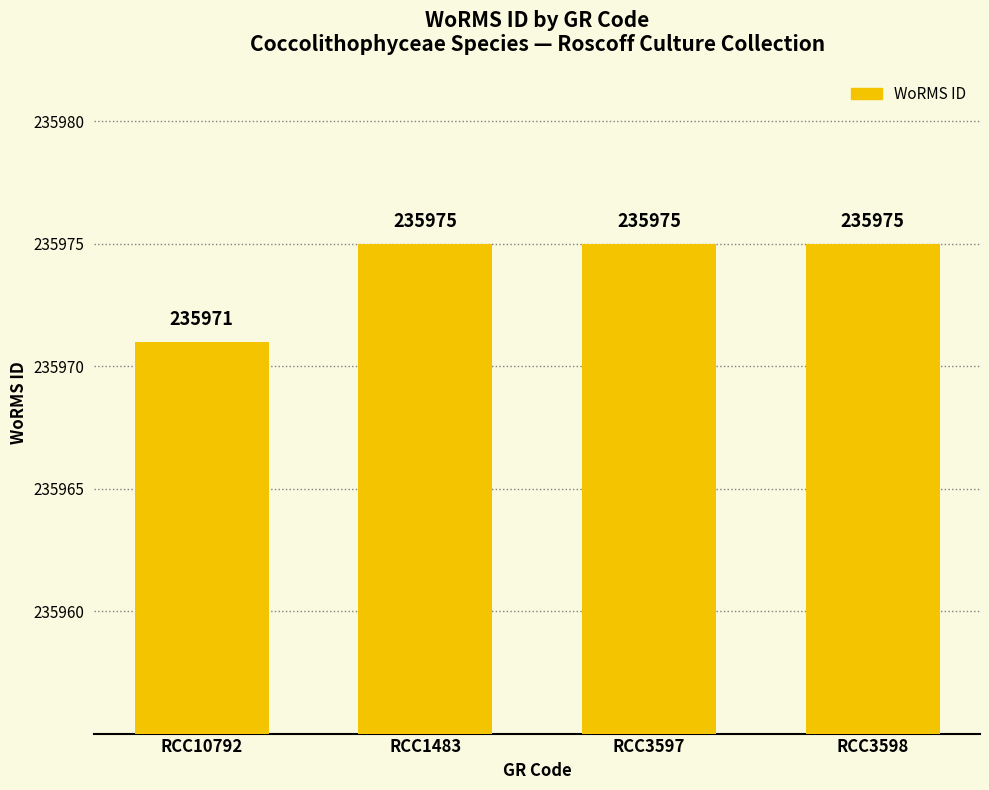

Count the number of categories in the chart.

4